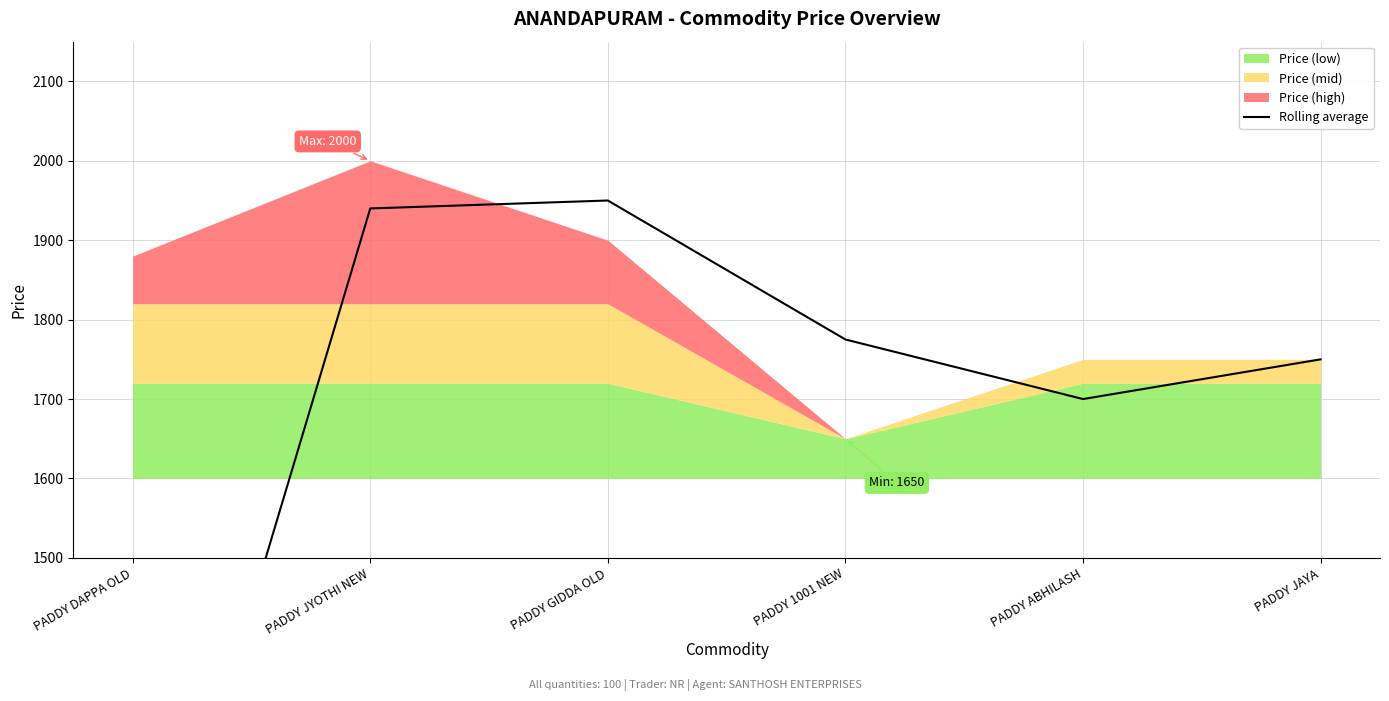

At which label does the data first exceed 1775?

PADDY JYOTHI NEW